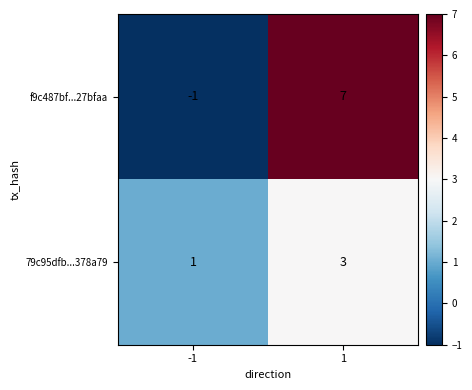

Rank the series by their maximum value, from highest to lowest.

f9c487bf...27bfaa, 79c95dfb...378a79